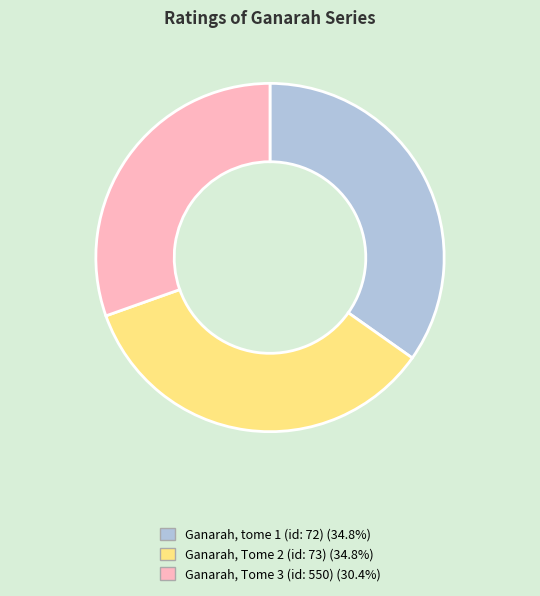

What is the ratio of the value at Ganarah, Tome 3 (id: 550) to the value at Ganarah, Tome 2 (id: 73)?

0.9